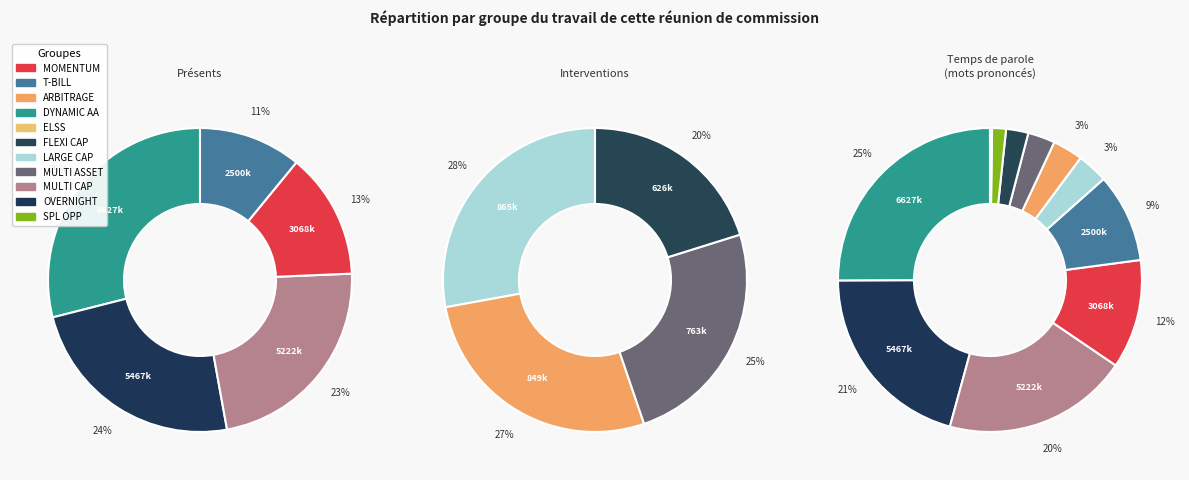

Is it true that SAMCO ACTIVE MOMENTUM FUND is 12% of the pie?

True